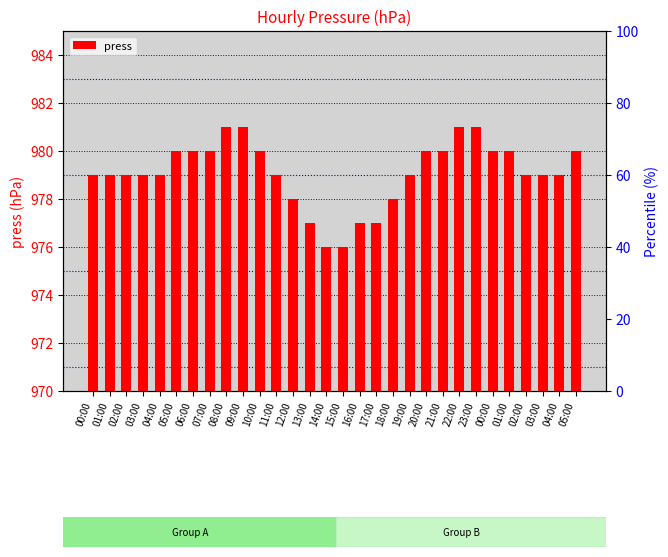

Approximately how many times larger is the value at 10:00 compared to 06:00?

1.0